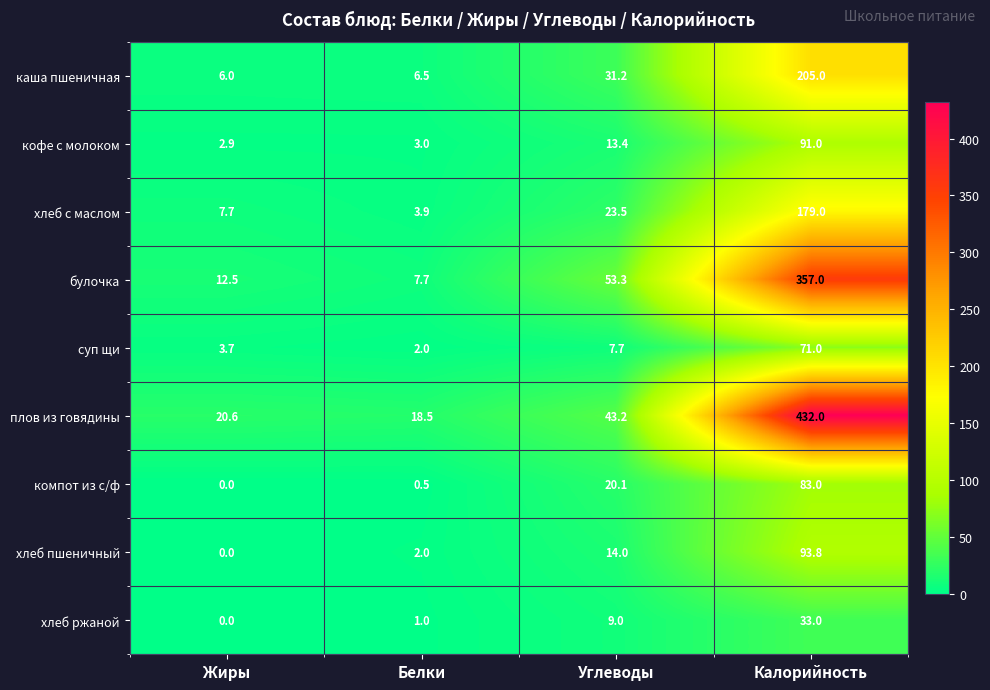

What is the minimum value for булочка?

7.7